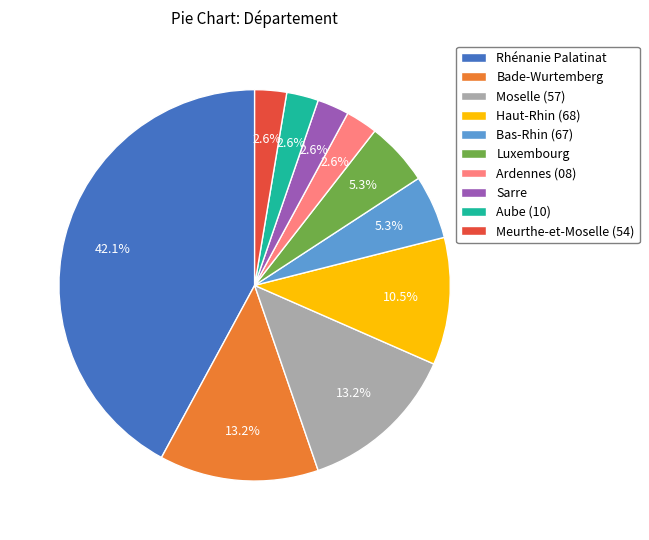

What is the largest slice in the pie chart?

Rhénanie Palatinat